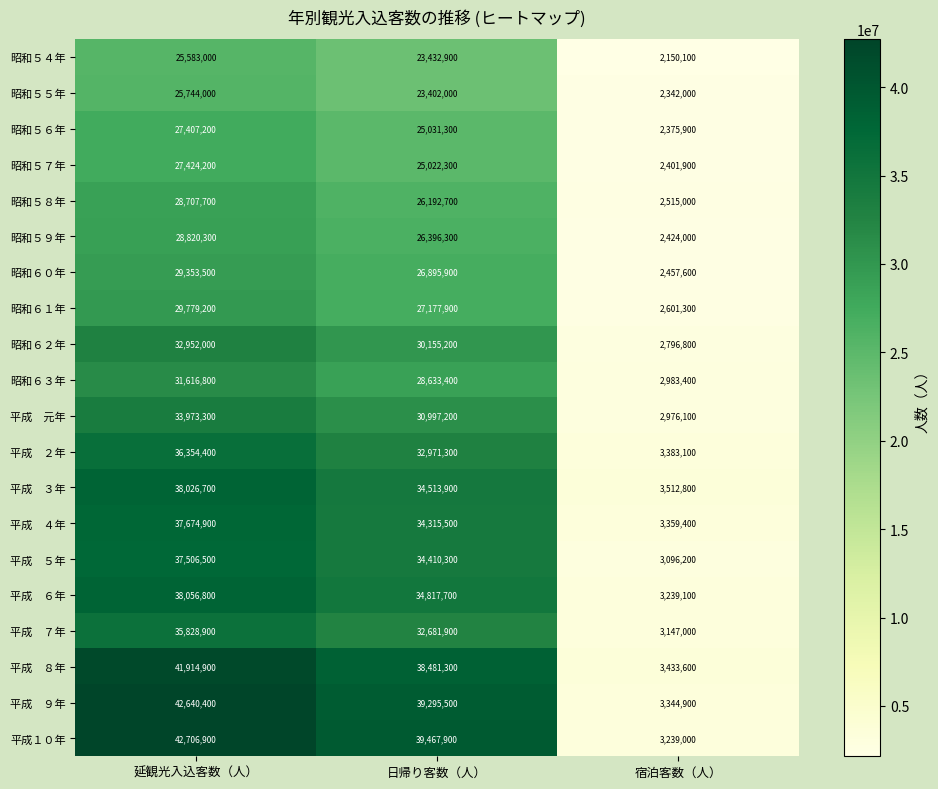

What is the maximum value for 昭和５７年?

27424200